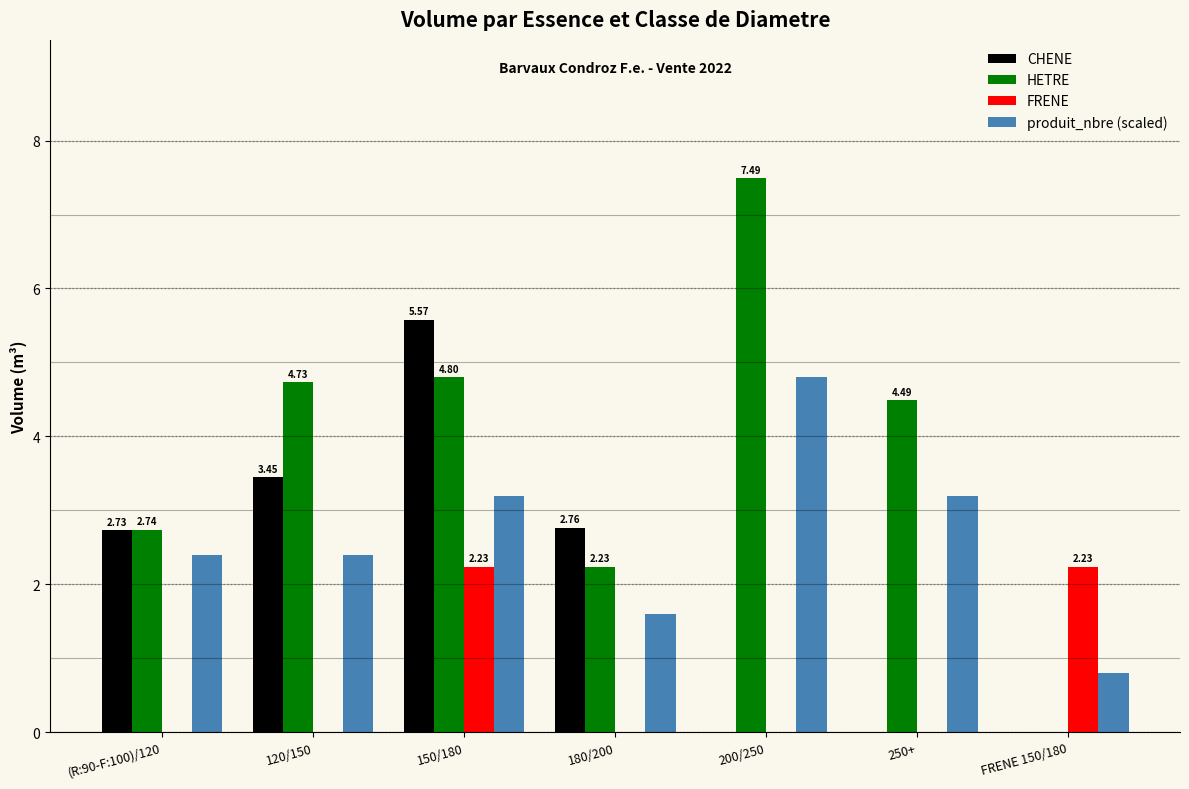

What is the sum of the produit_nbre (scaled) values at 150/180 and 200/250?

8.0